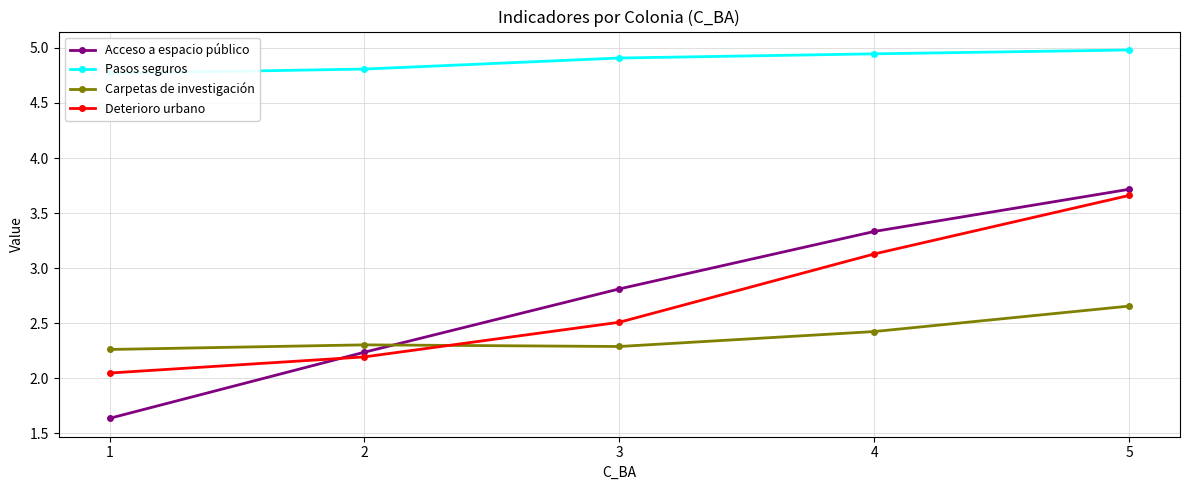

Reading left to right, transcribe all the data shown in this chart.

Acceso a espacio público: 1=1.6	2=2.2	3=2.8	4=3.3	5=3.7
Pasos seguros: 1=4.8	2=4.8	3=4.9	4=4.9	5=5.0
Carpetas de investigación: 1=2.3	2=2.3	3=2.3	4=2.4	5=2.7
Deterioro urbano: 1=2.0	2=2.2	3=2.5	4=3.1	5=3.7